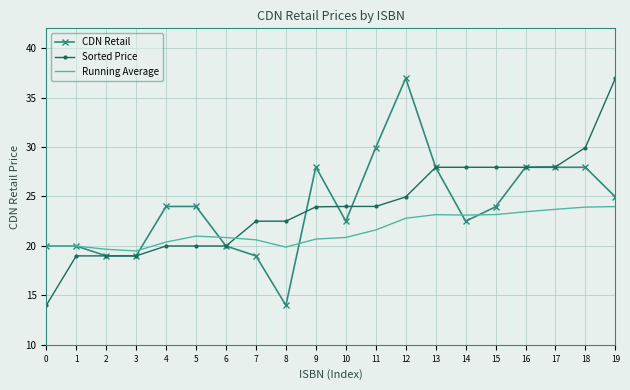

What is the greatest value displayed?

37.0